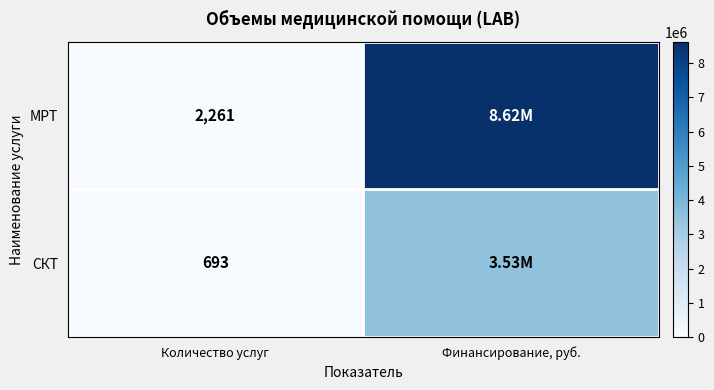

At which category is the sum across all series the highest?

Финансирование, руб.